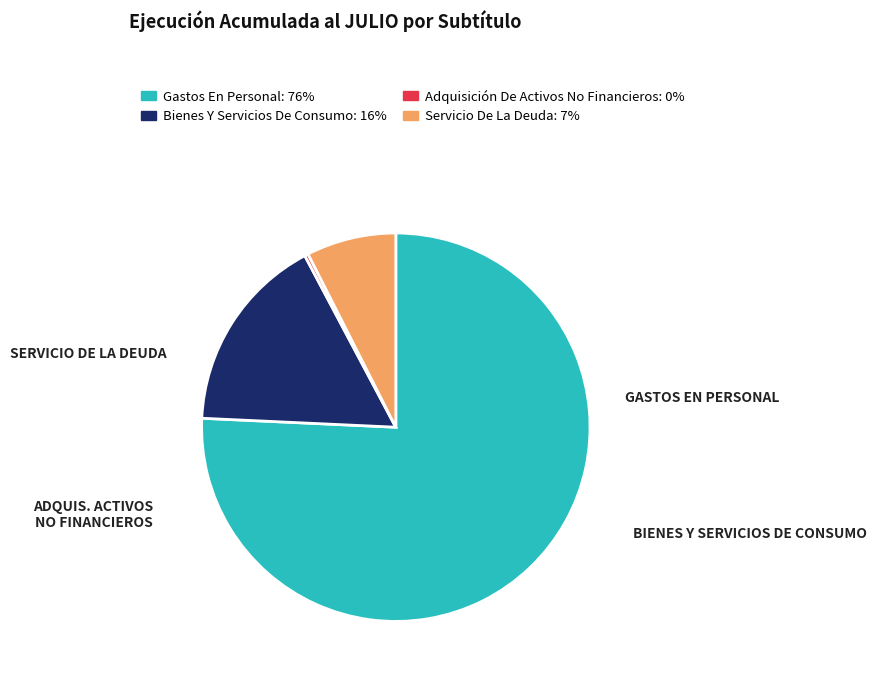

Does any single category account for the majority?

Yes